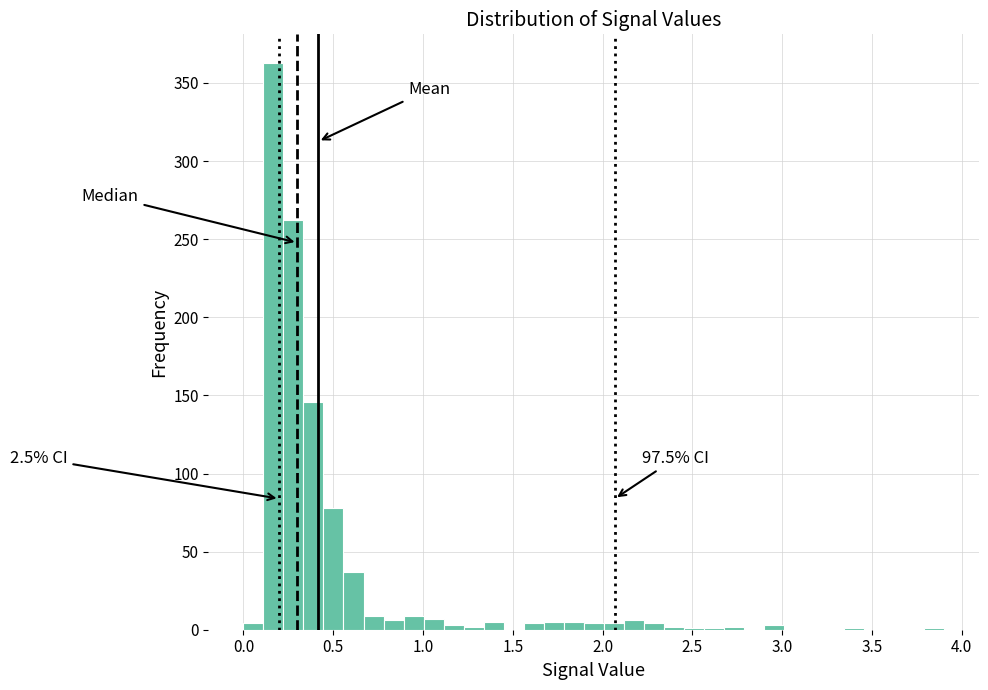

Around what value on the x-axis is the tallest bar? Give the approximate position of its centre, as read against the axis.

0.15